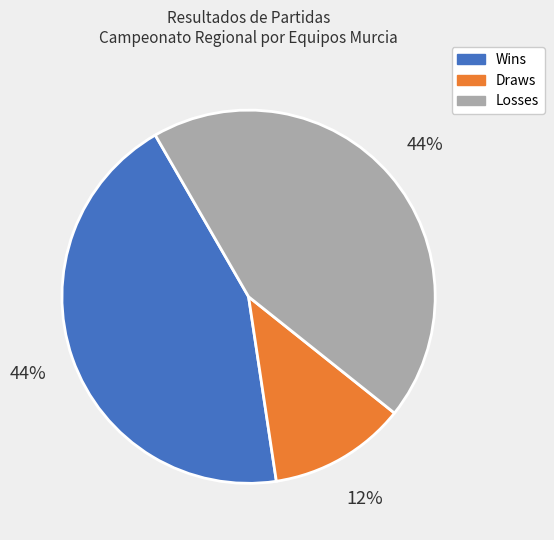

Is there a majority slice in this chart?

No